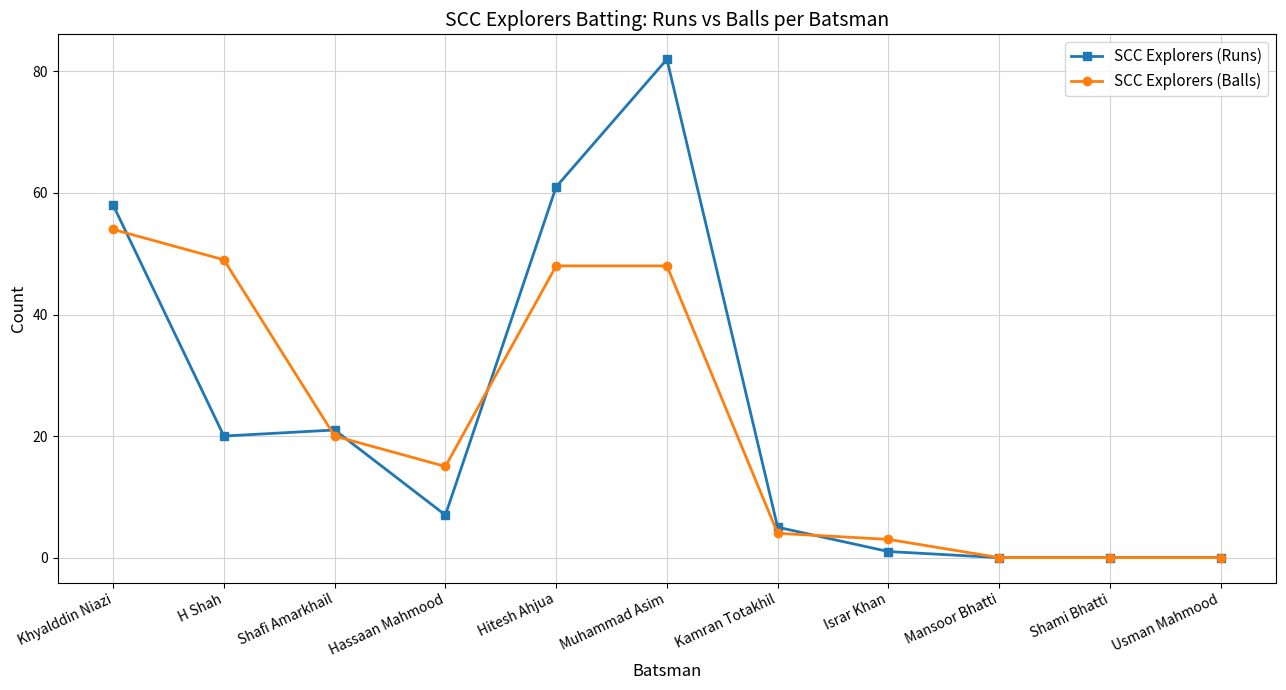

Reading right to left, extract all data points from this chart.

SCC Explorers (Runs): 0	0	0	1	5	82	61	7	21	20	58
SCC Explorers (Balls): 0	0	0	3	4	48	48	15	20	49	54